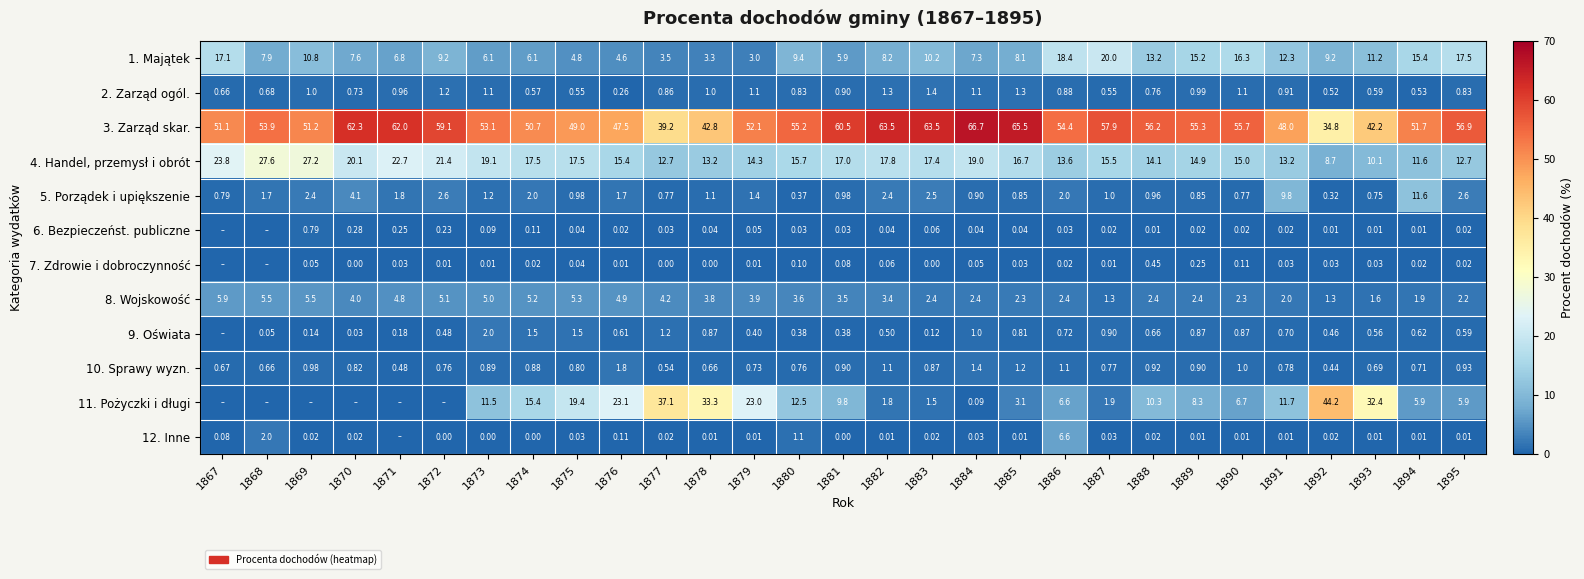

Is the value of 6. Bezpieczeńst. publiczne at 1889 greater than the value of 8. Wojskowość at 1884?

No